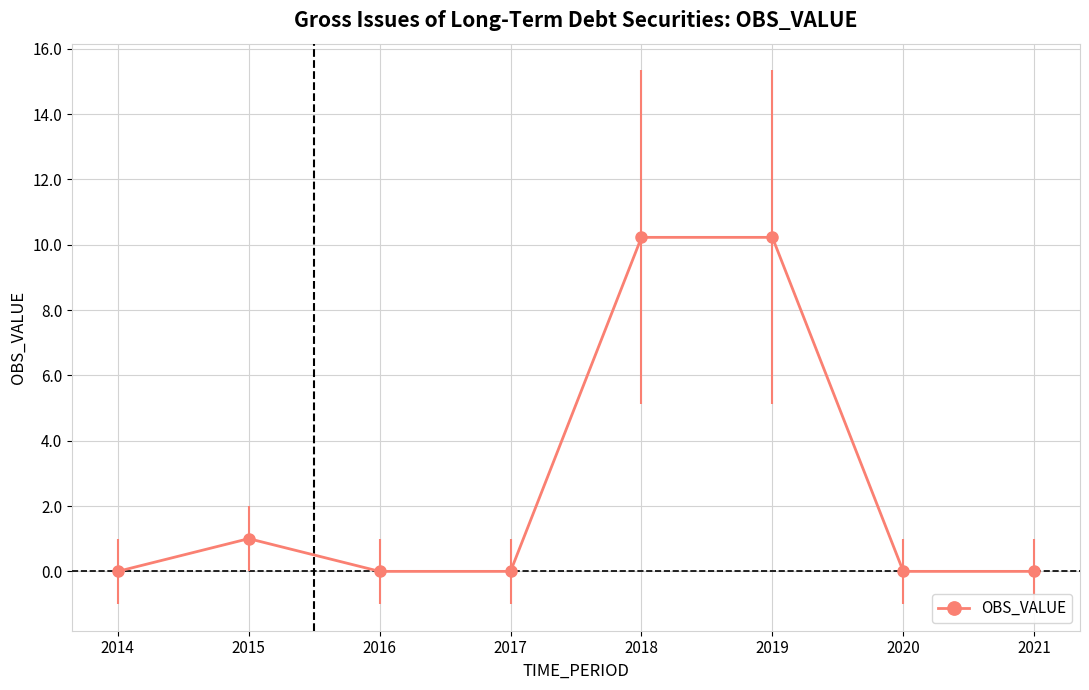

Count the number of categories in the chart.

8